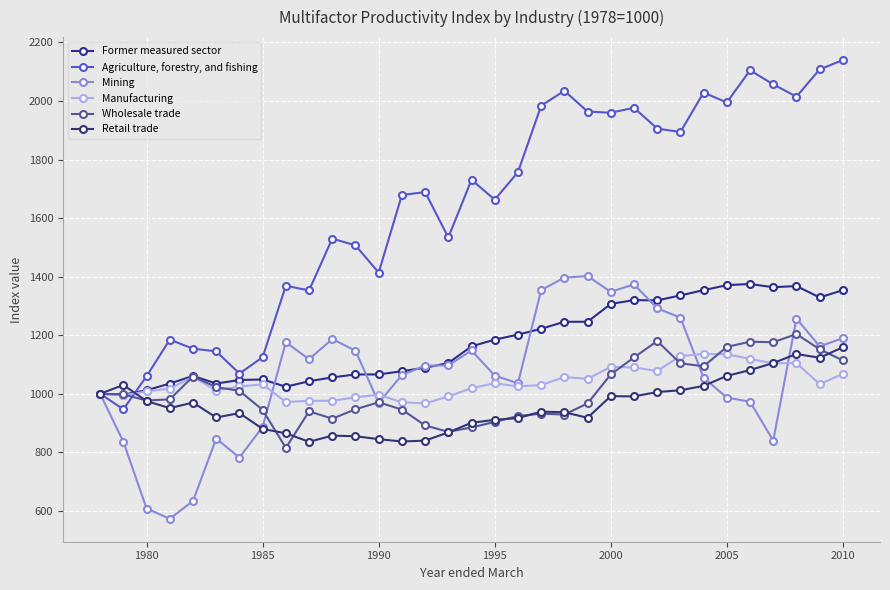

How many data points in Former measured sector are less than 1162?

16